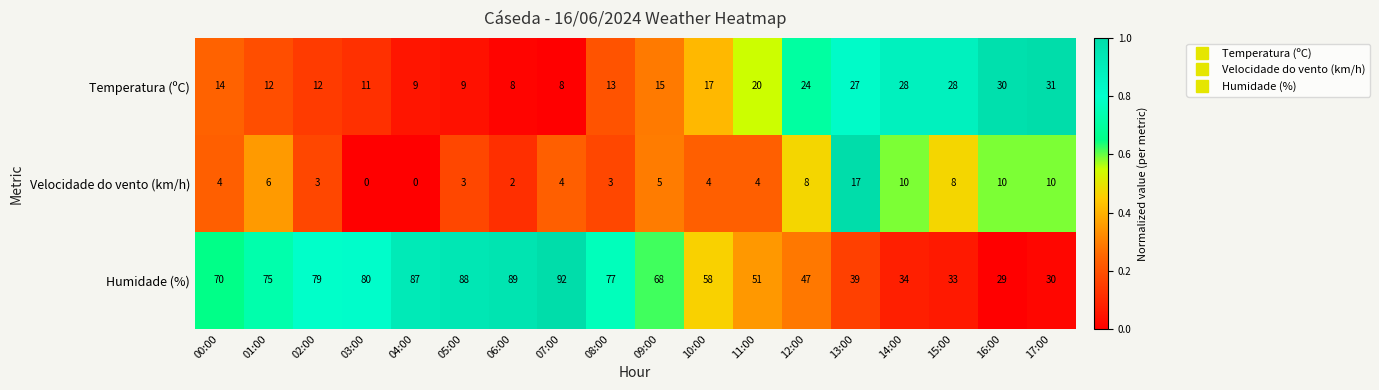

Count the number of categories in the chart.

18